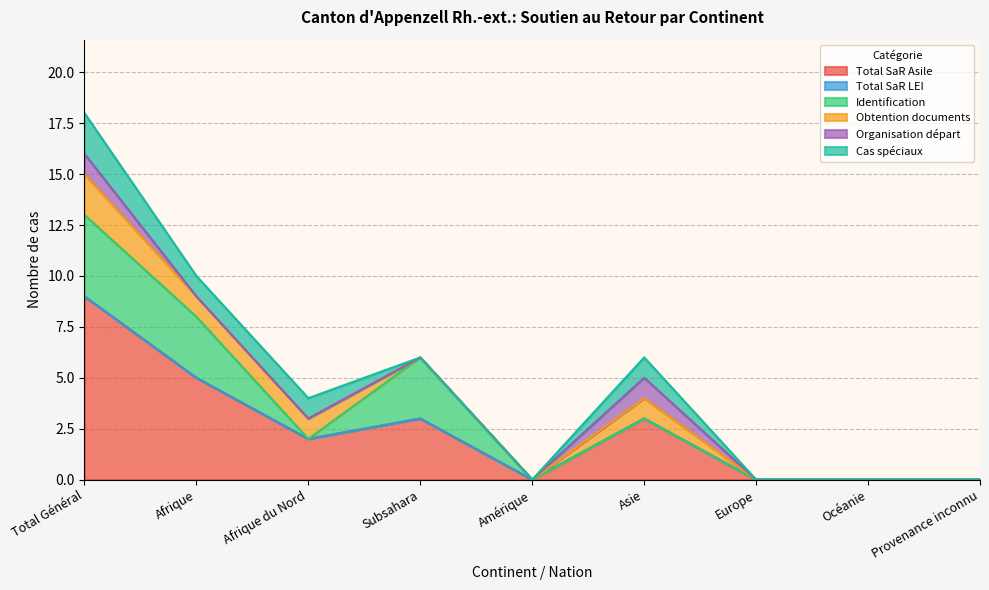

At which category is the sum across all series the highest?

Total Général